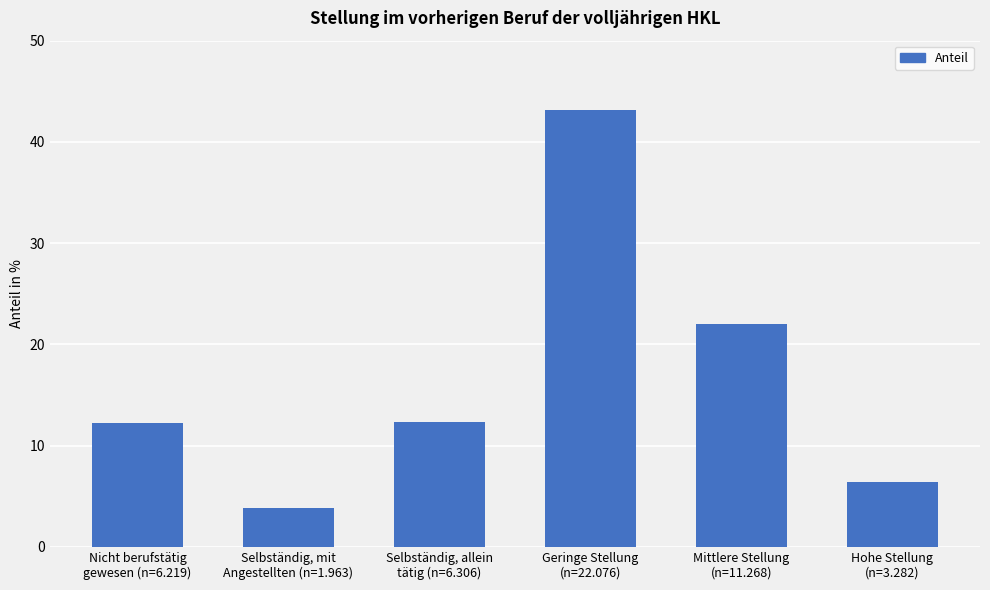

True or false: the data shows 22.0 at Mittlere Stellung
(n=11.268).

True